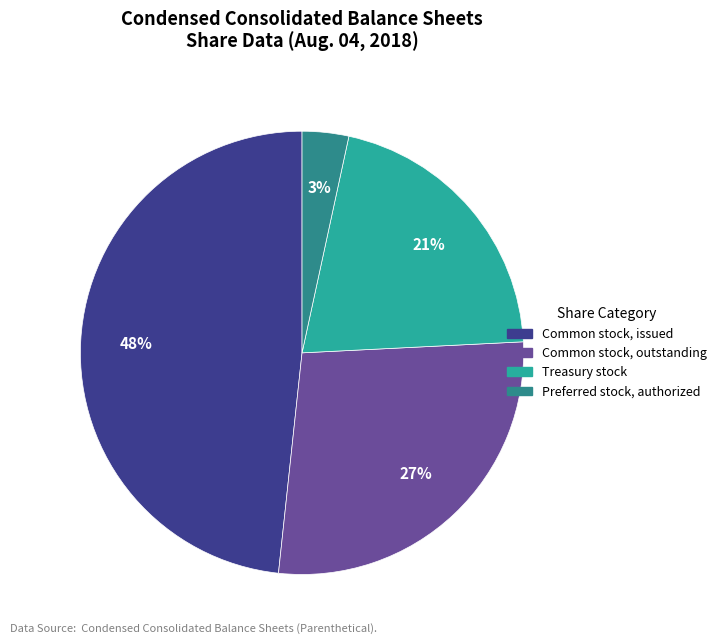

To the nearest percent, what is the average slice percentage?

25%